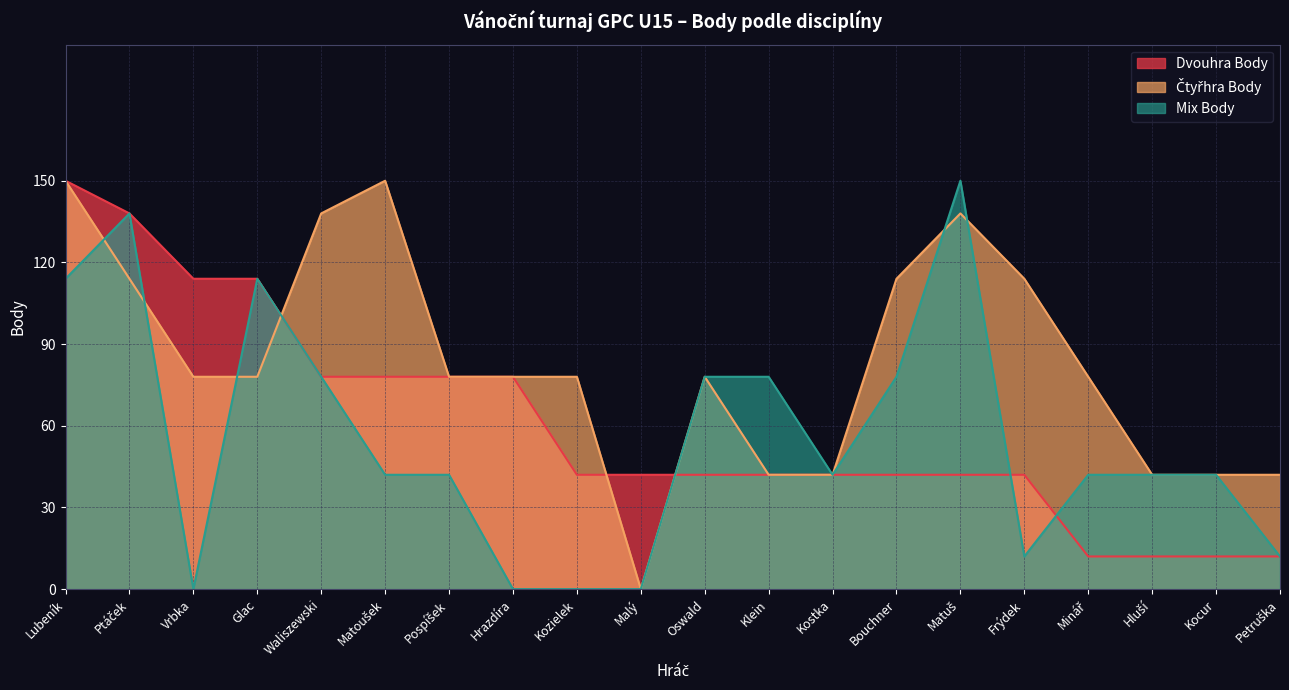

Where do Čtyřhra Body and Mix Body first cross each other?

Lubeník and Ptáček